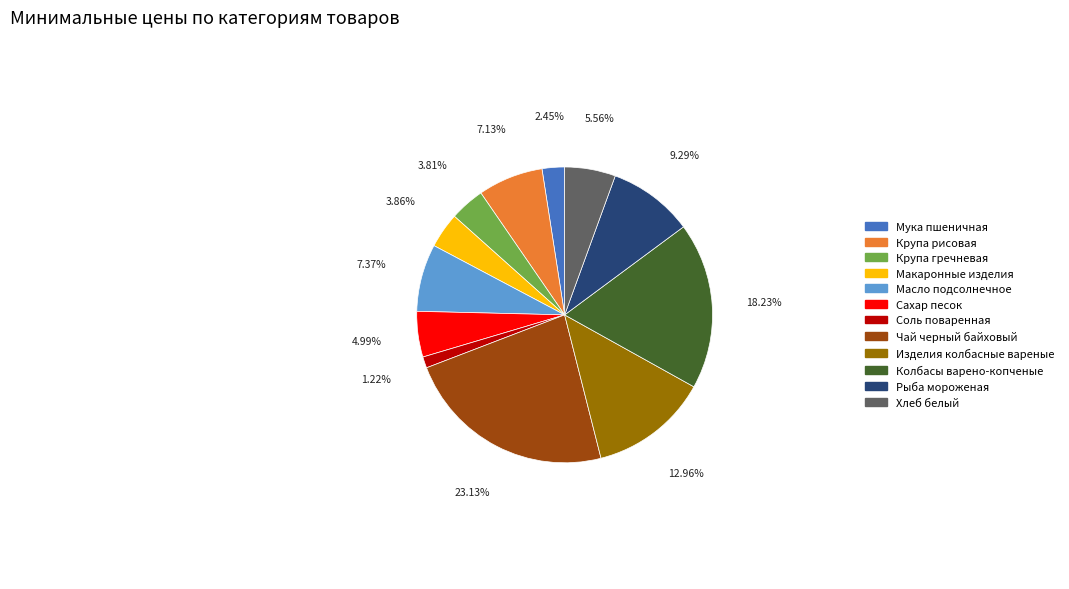

Does any single category account for the majority?

No